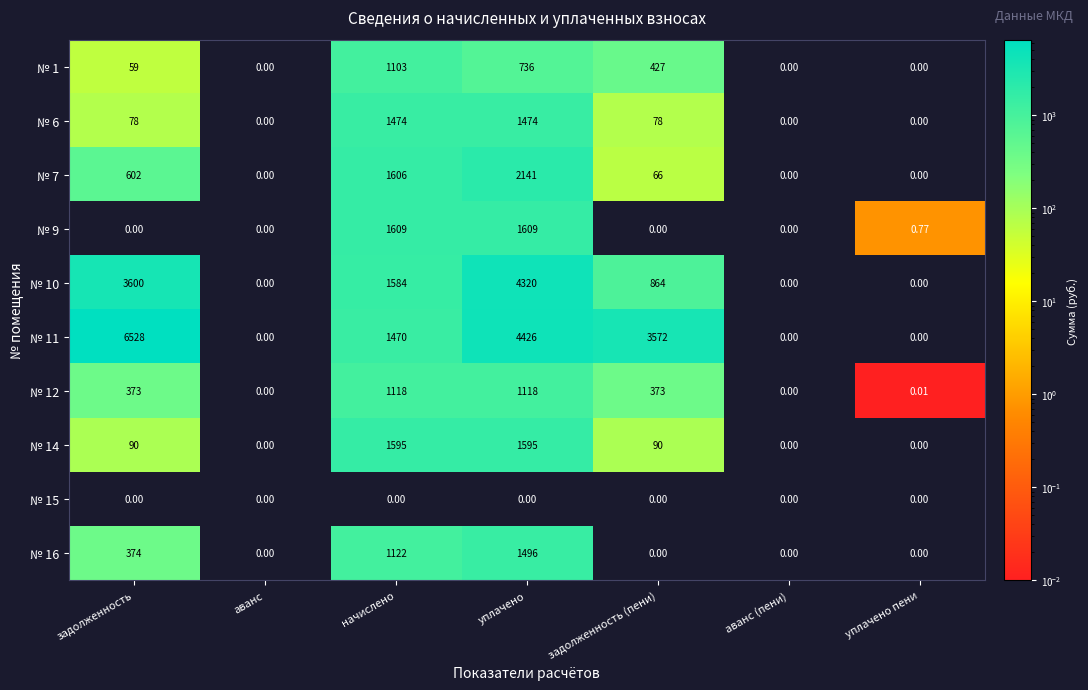

At which category is the sum across all series the highest?

уплачено